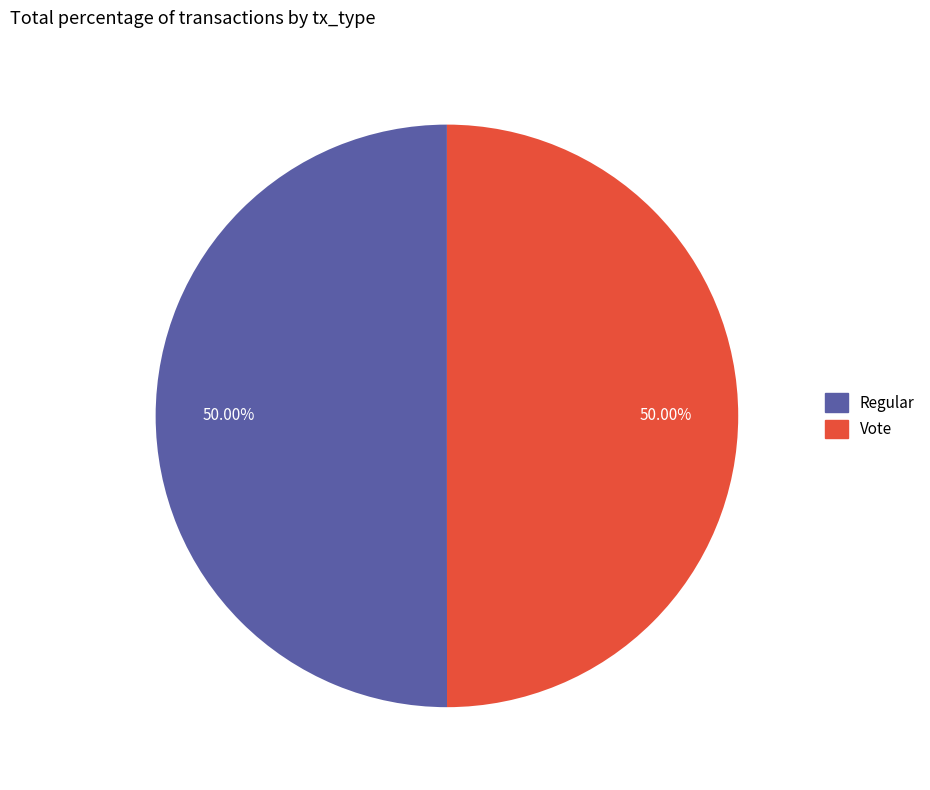

Count the number of slices in the pie.

2